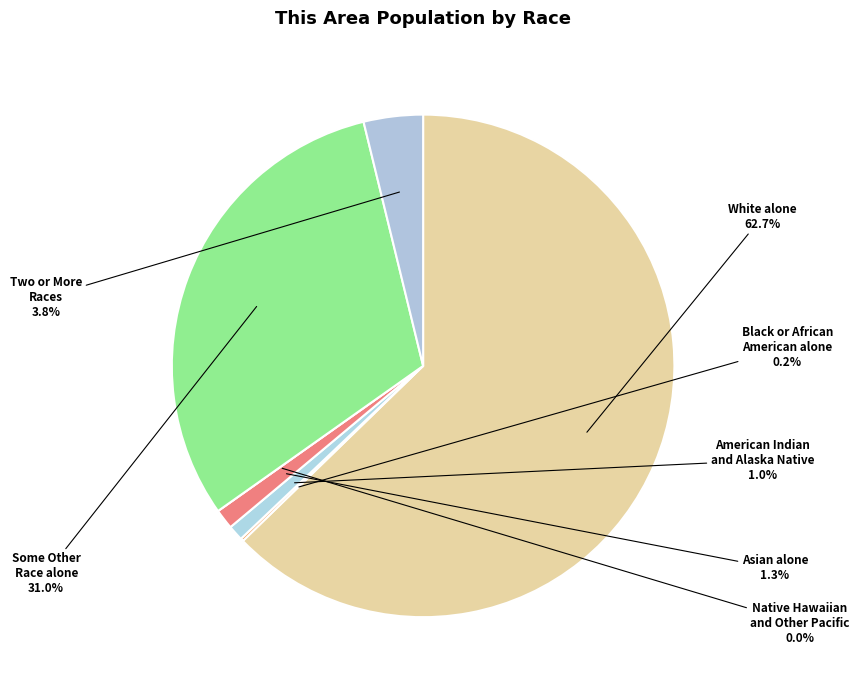

To the nearest percent, what is the difference between the largest and smallest slice percentages?

63%